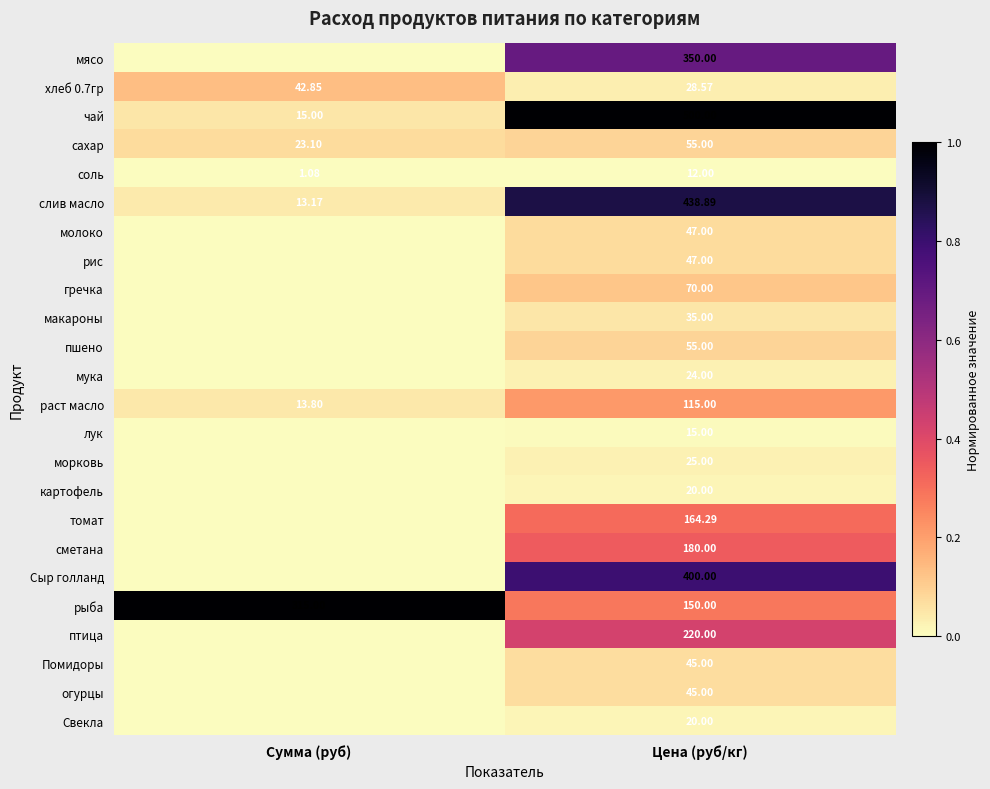

At which label does слив масло first exceed 438?

Цена (руб/кг)